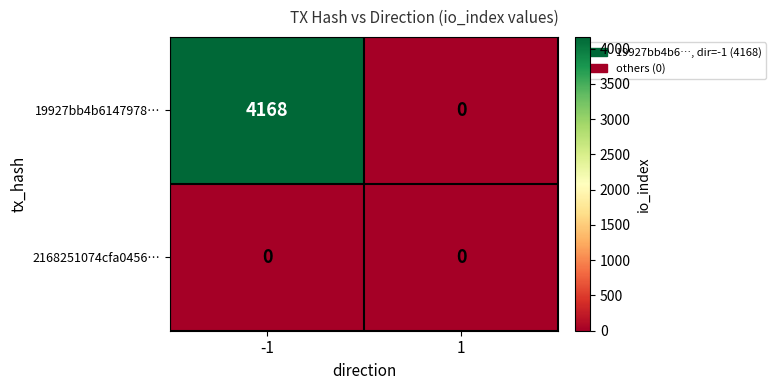

Reading right to left, what are all the values shown in this chart?

19927bb4b6147978…: 0	4168
2168251074cfa0456…: 0	0